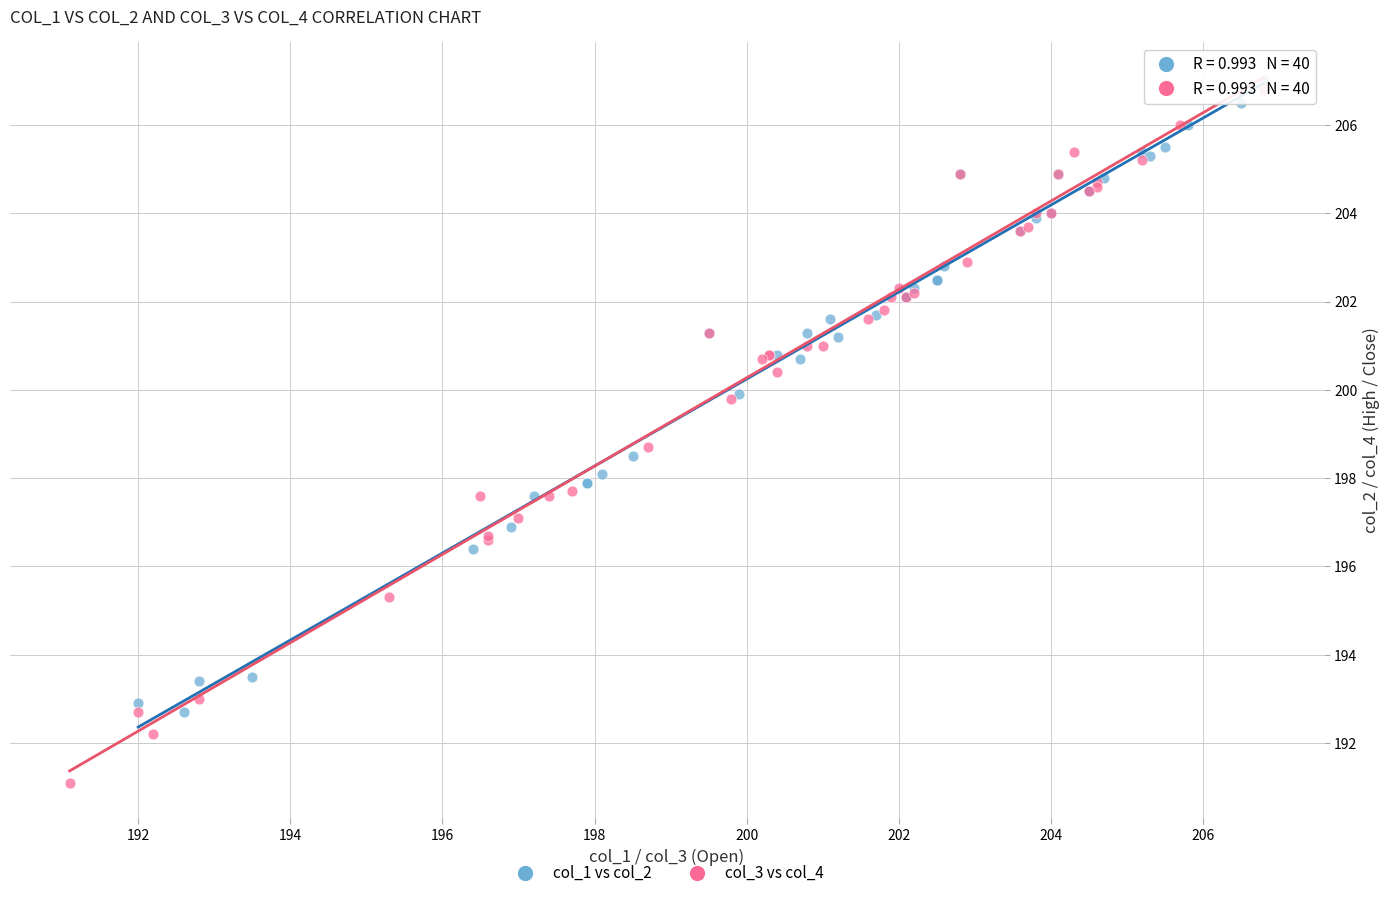

Which series reaches the minimum Y coordinate?

col_3 vs col_4